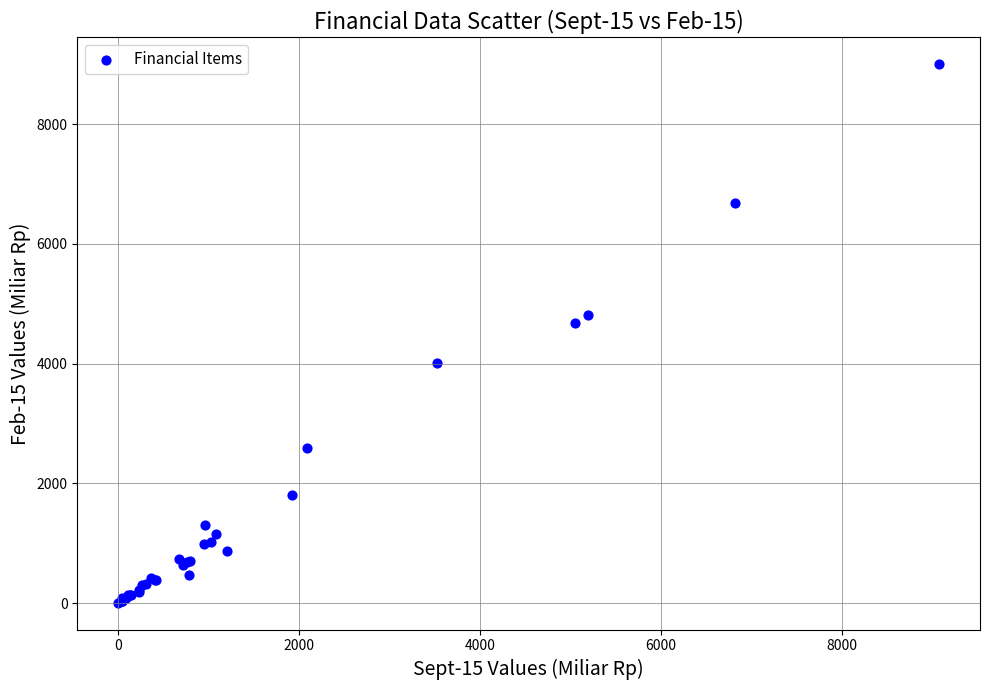

What Y value in the scatter plot is closest to 4503?

4674.5